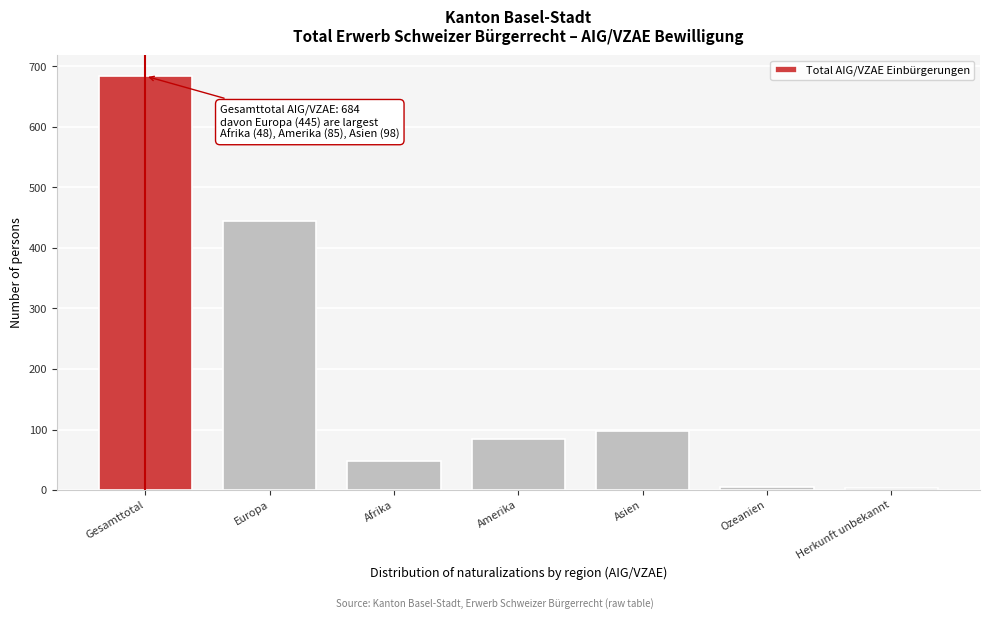

Where is the data nearest to the value 343?

Europa